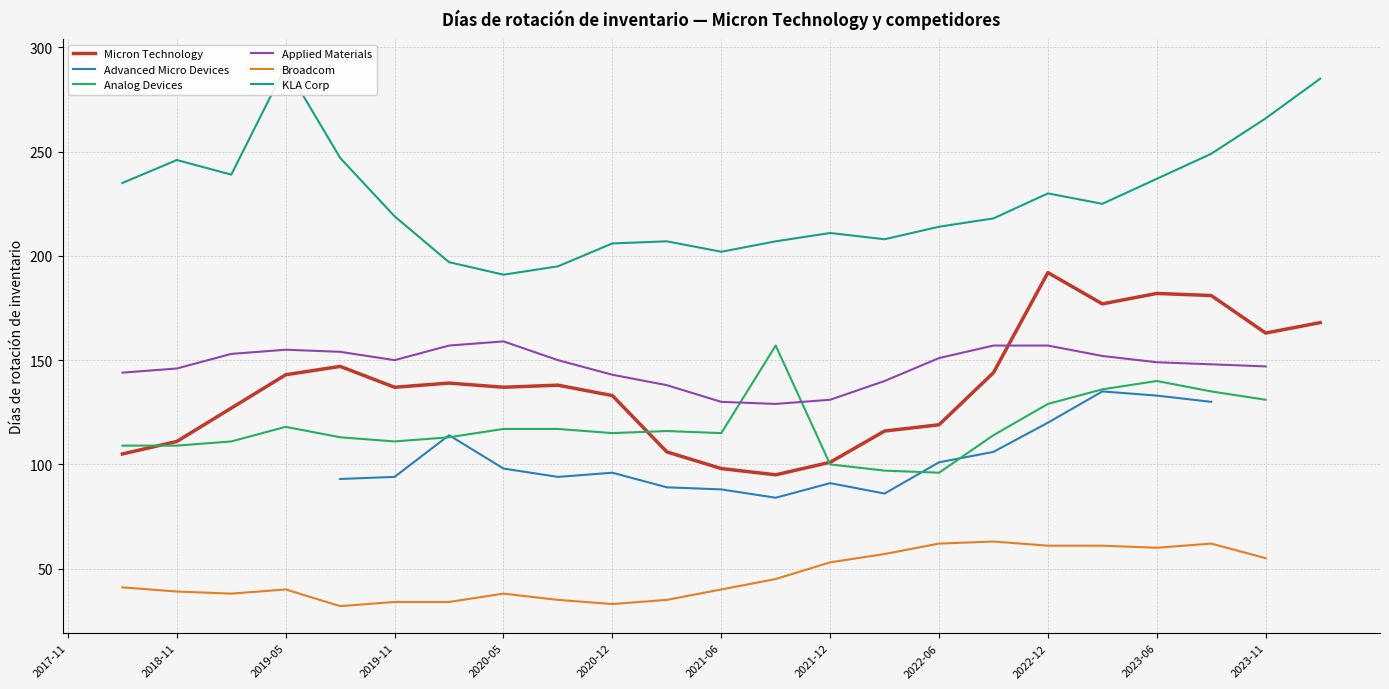

What value does the Applied Materials series have at 2020-05-28?

159